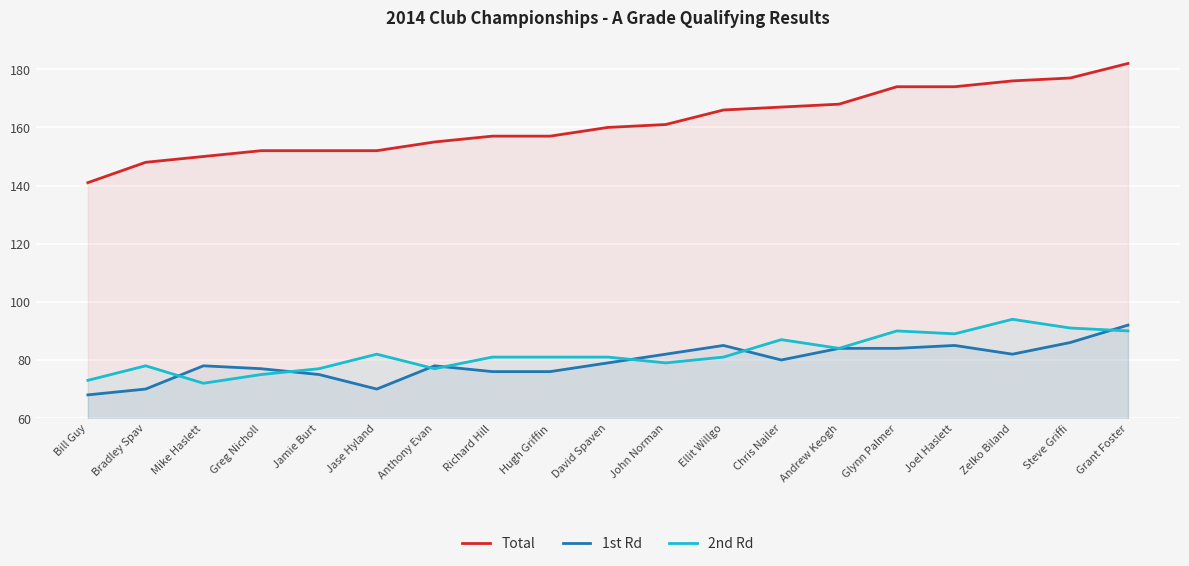

What is the difference between the second highest and minimum values in the 1st Rd series?

18